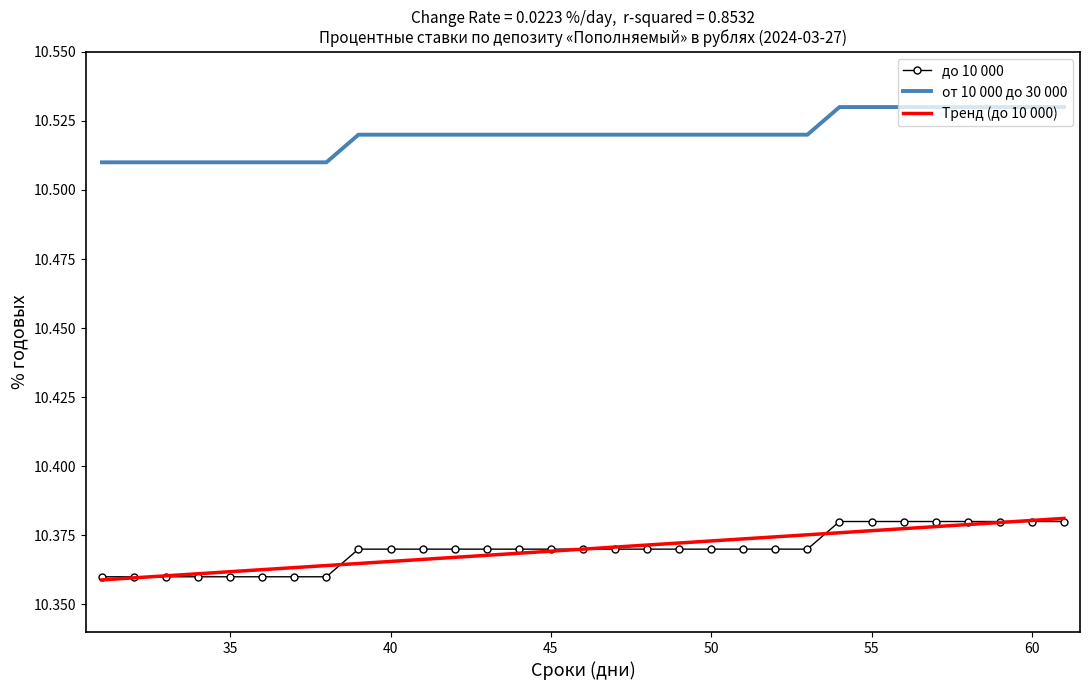

True or false: Тренд (до 10 000) and до 10 000 intersect in this chart.

True